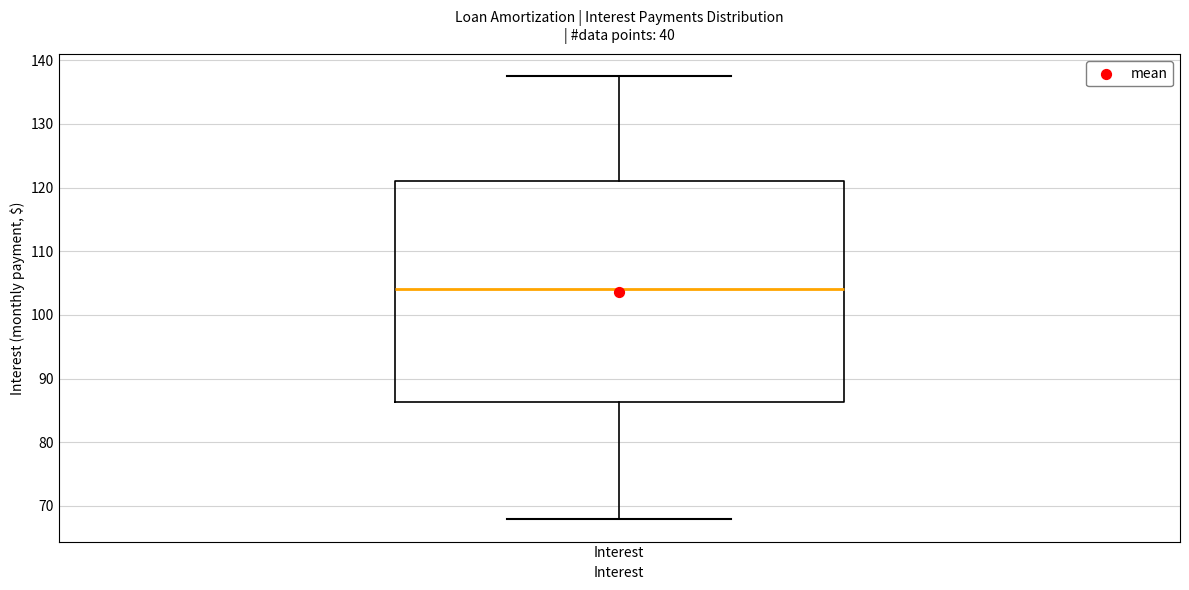

Transcribe this box plot: give where the median line is, the range the box spans, and where the two whiskers end, as read against the y-axis. The values are not printed on the chart, so give them approximately, as read against the axis.

median 104, box 86 to 121, whiskers 68 to 137